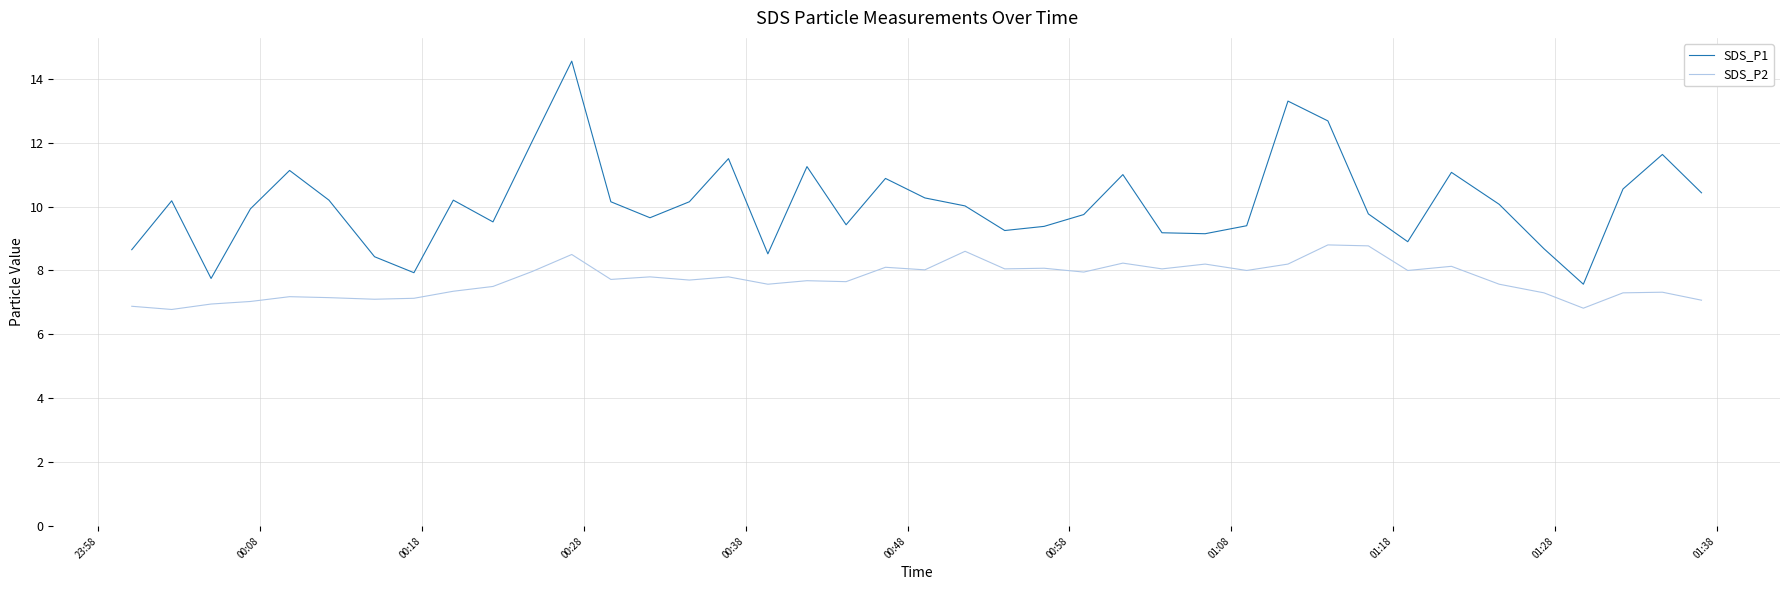

What is the average value of the SDS_P2 series?

7.7